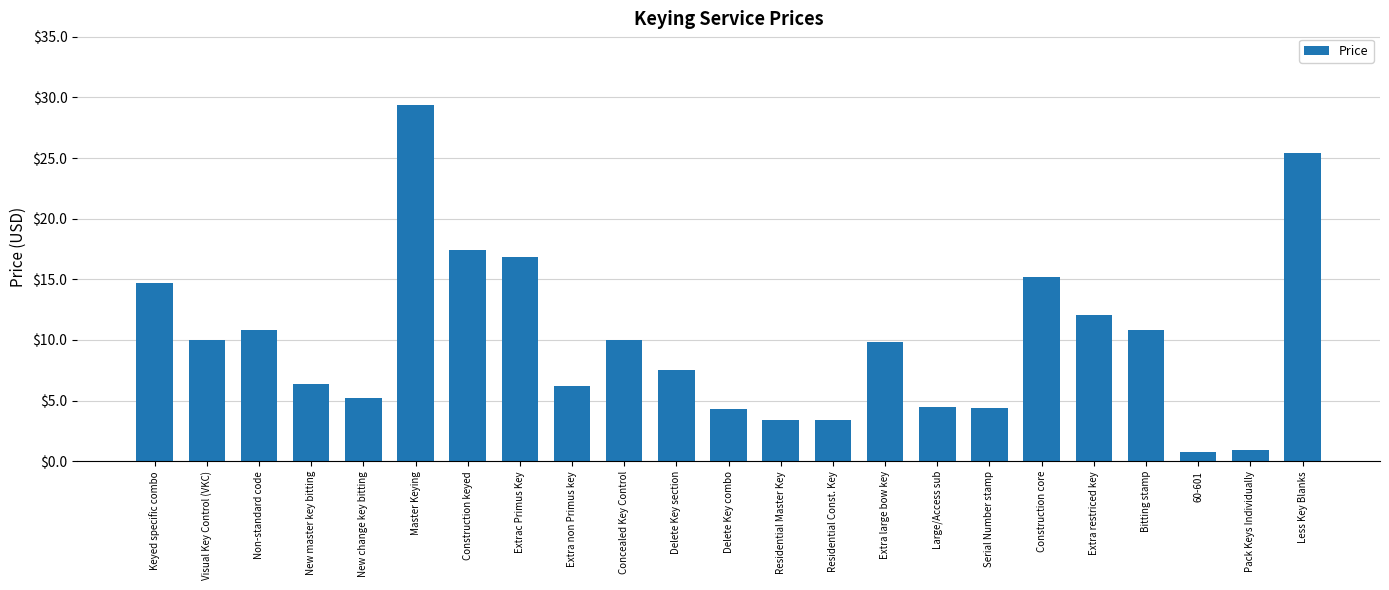

What is the greatest value displayed?

29.4